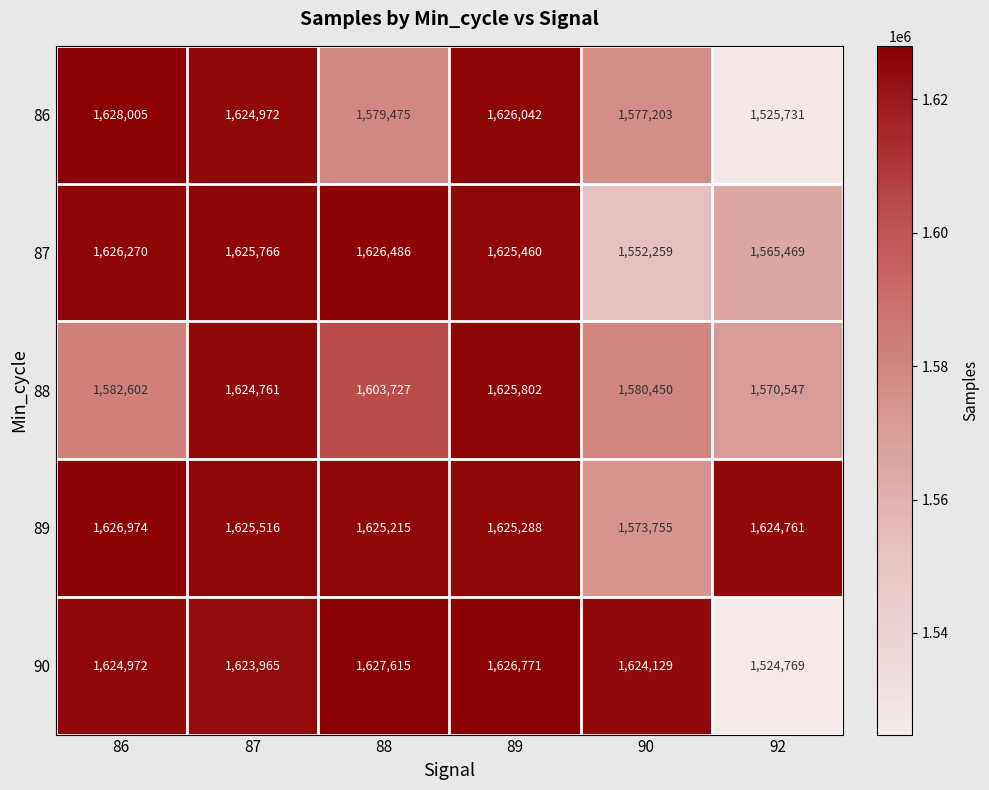

List the series in order of their overall mean, highest first.

89, 90, 87, 88, 86